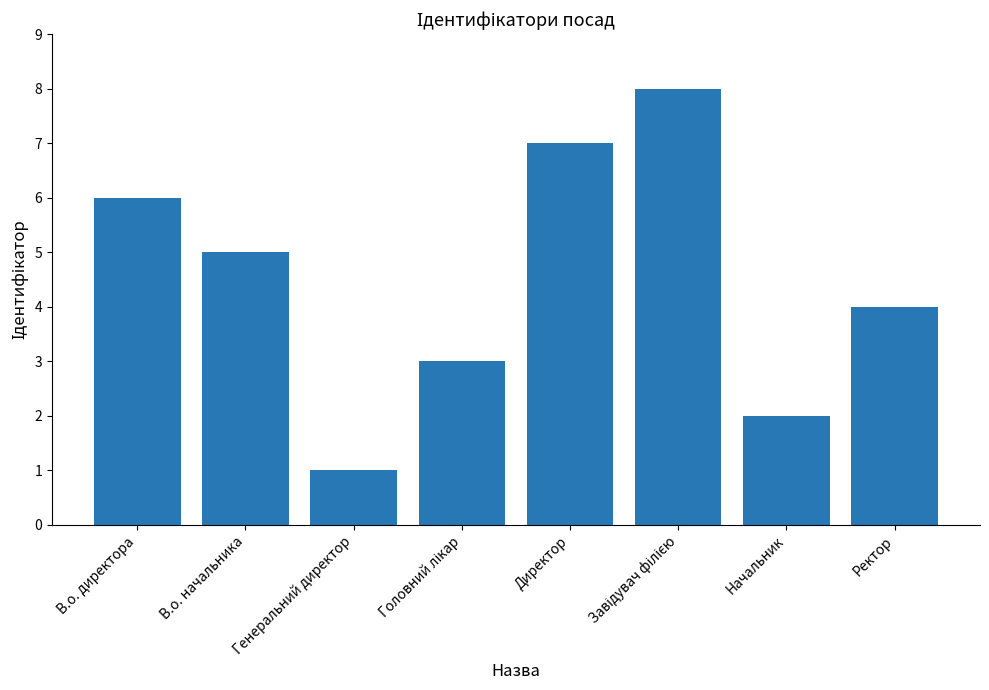

What is the maximum value shown in the chart?

8